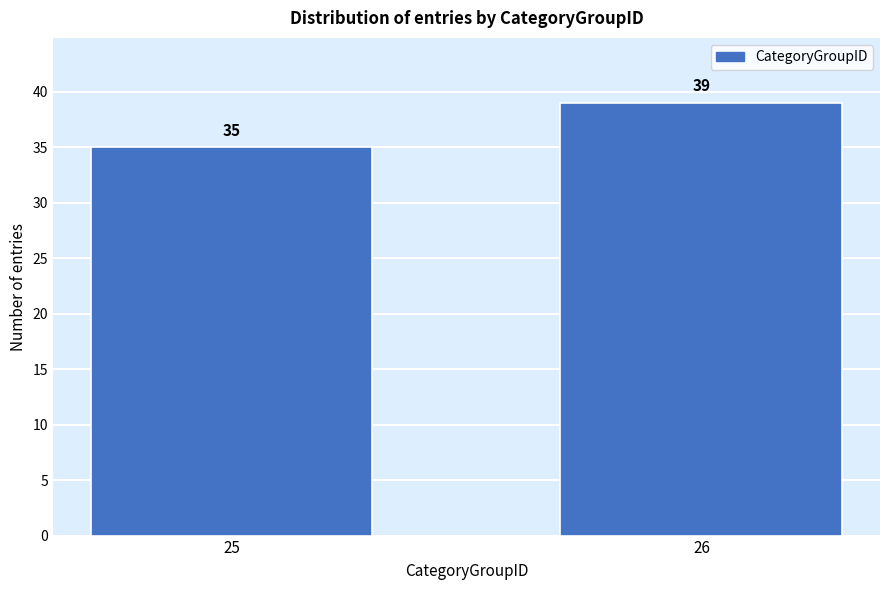

Reading left to right, list all the values displayed in this chart.

25=35	26=39